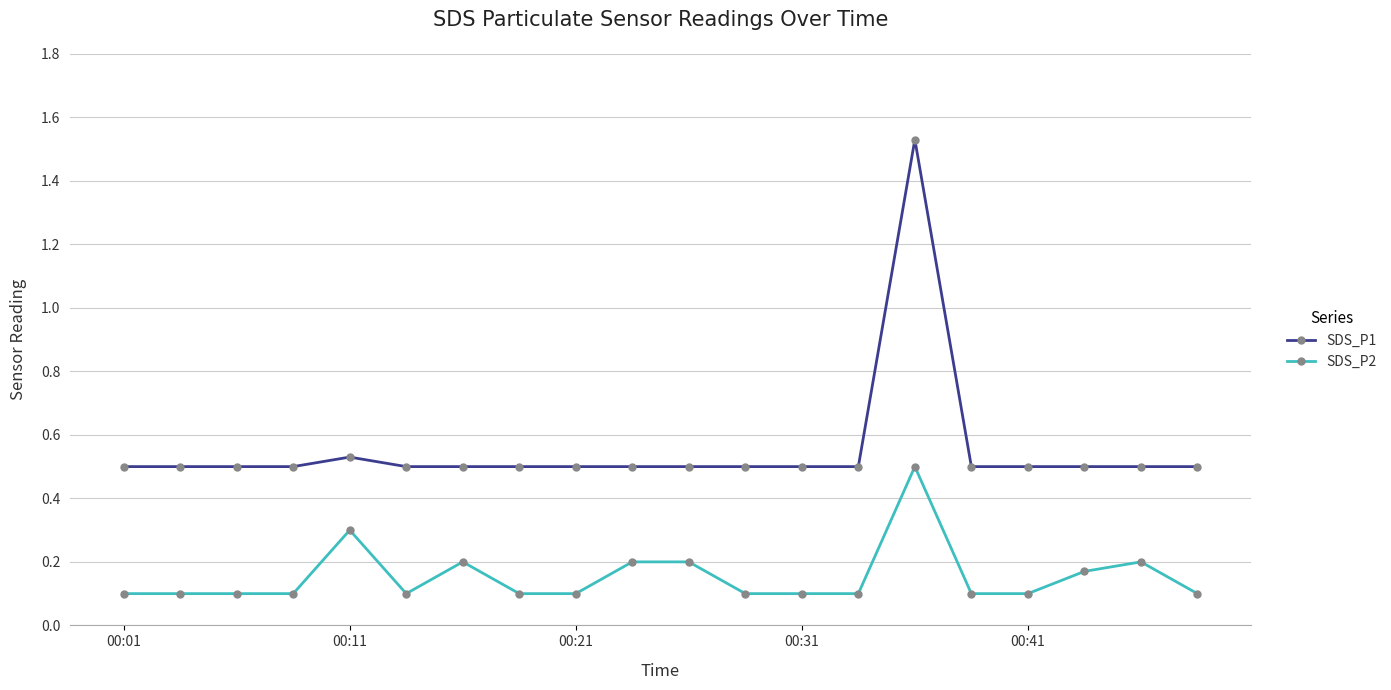

True or false: SDS_P2 and SDS_P1 cross at least once.

False